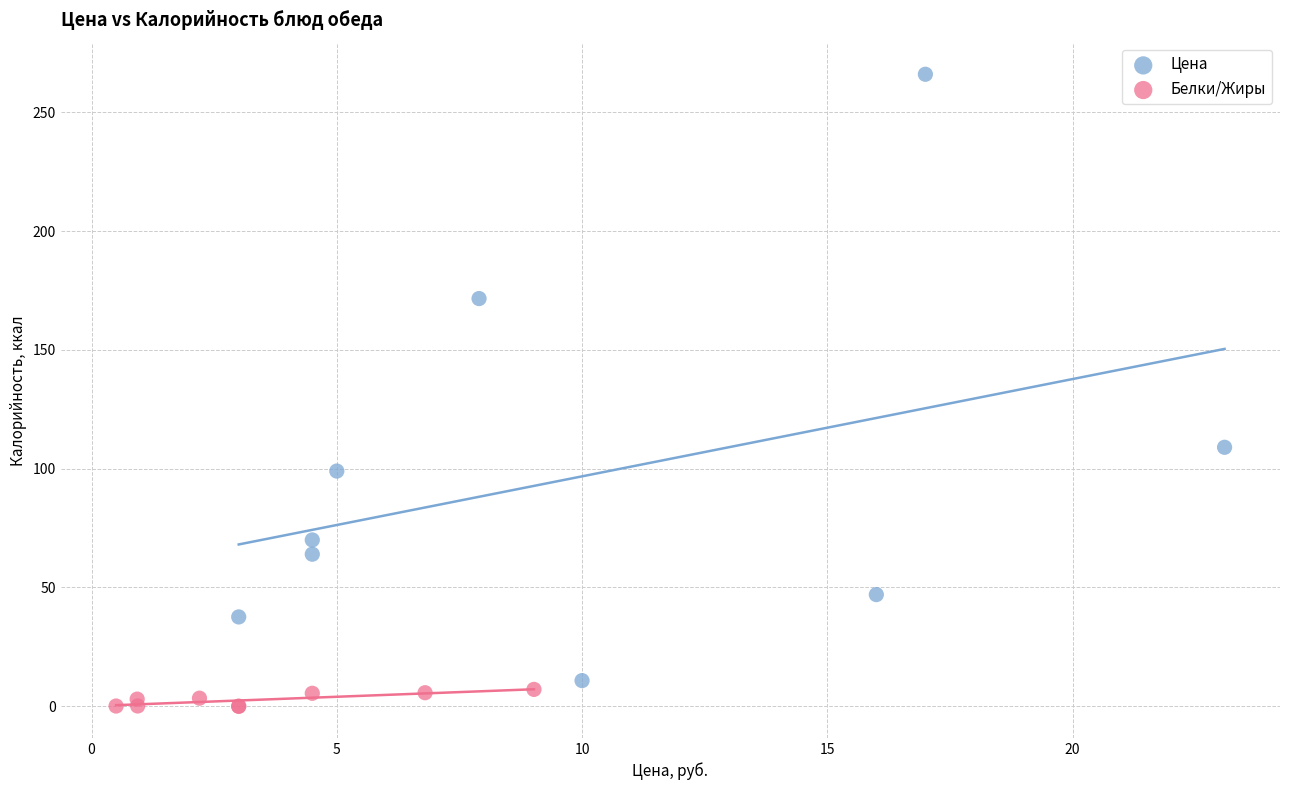

Which series reaches the maximum Y coordinate?

Цена